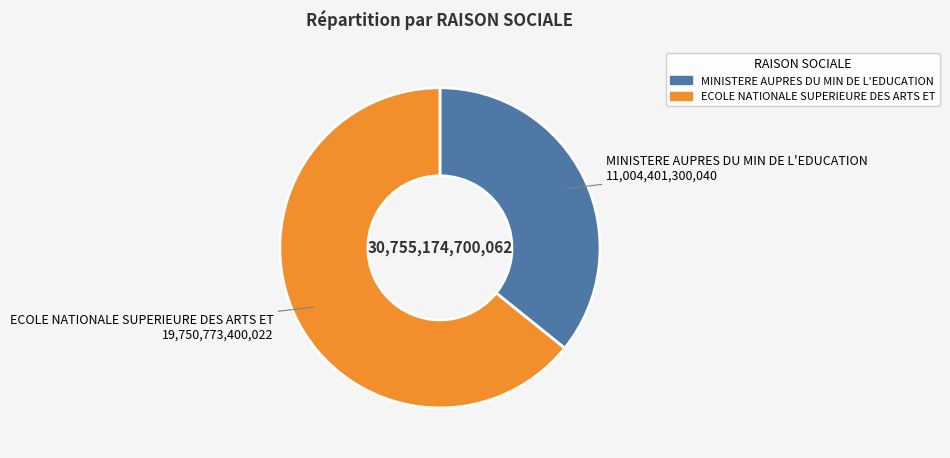

Does MINISTERE AUPRES DU MIN DE L'EDUCATION account for over 50% of the chart?

No